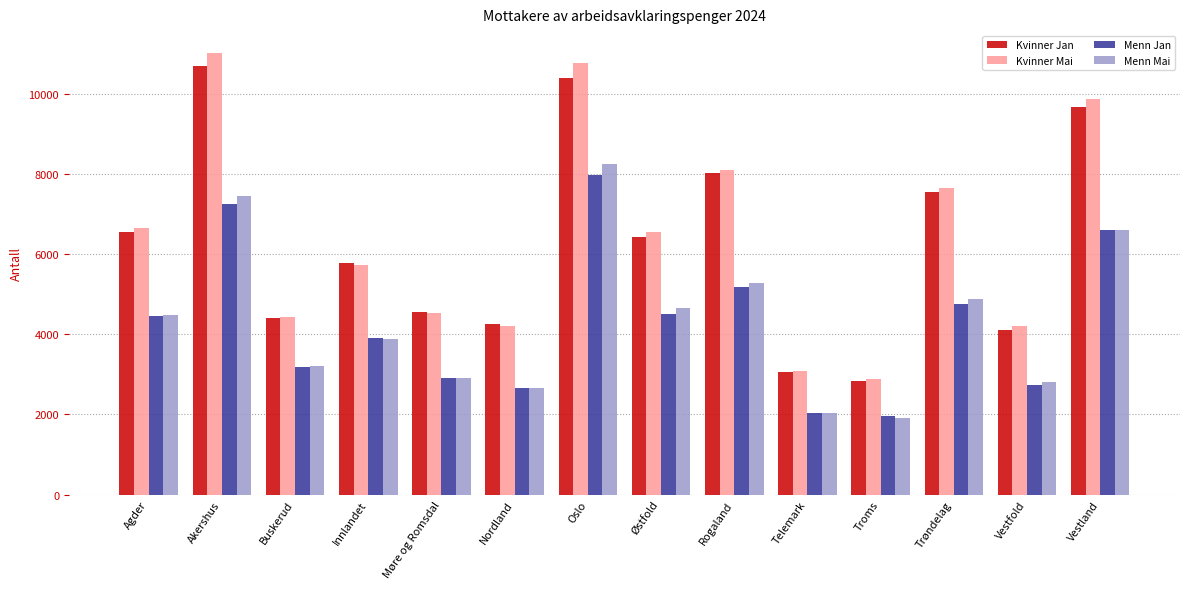

Which series changed the most between Østfold and Troms?

Kvinner Mai